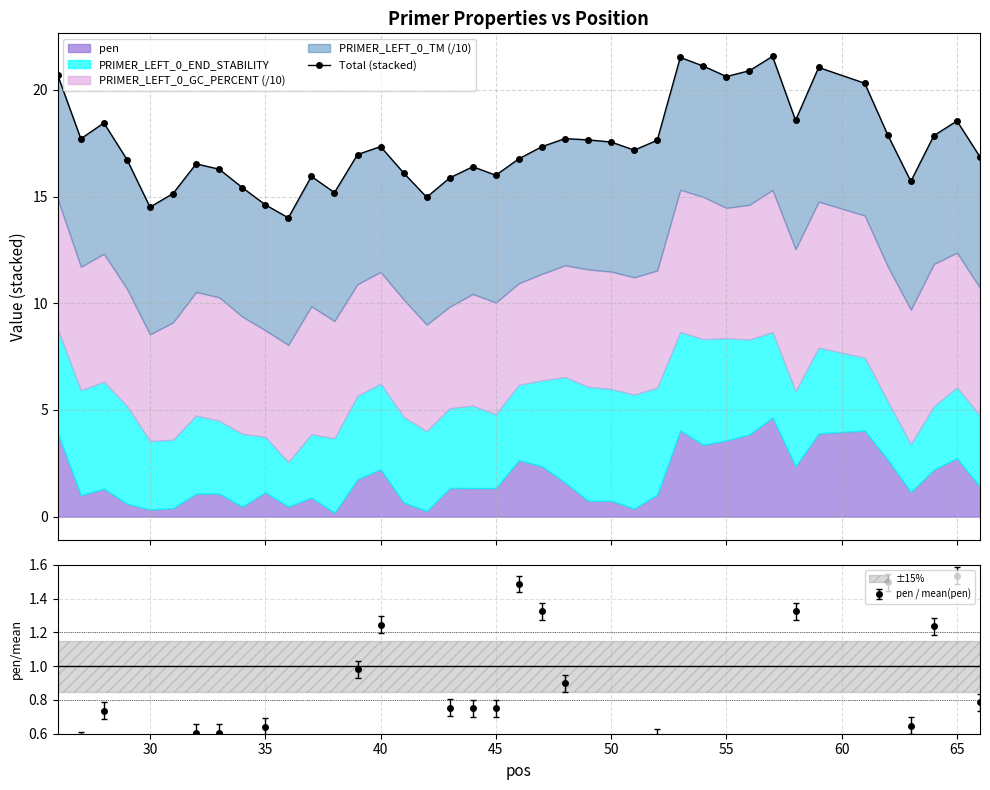

True or false: the data has more than 1 interior local peaks.

True